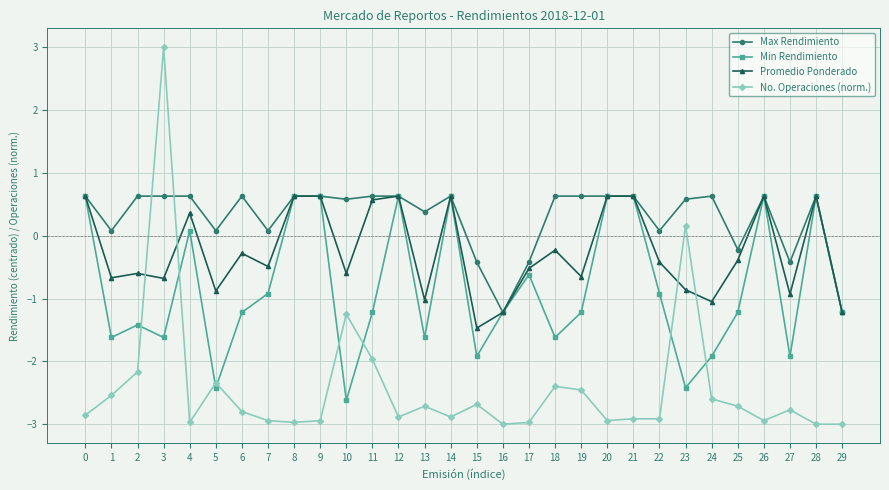

At 18, list the series in order from largest to smallest.

Max Rendimiento, Promedio Ponderado, Min Rendimiento, No. Operaciones (norm.)